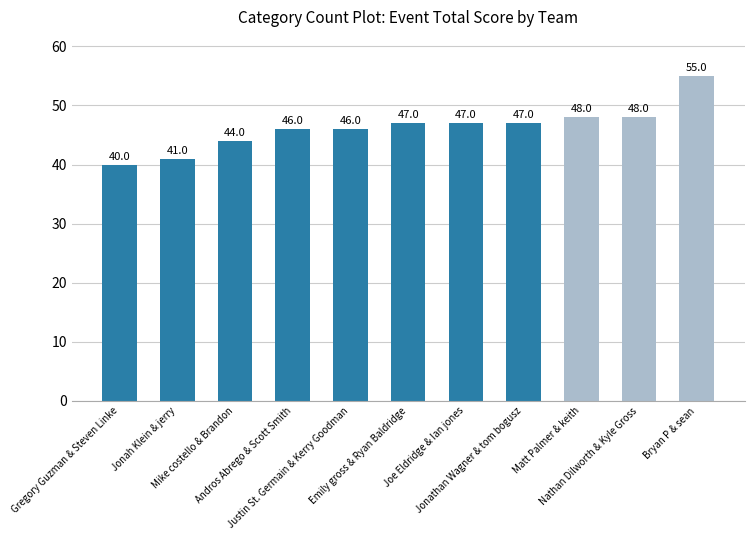

Is it true that the value at Jonathan Wagner & tom bogusz is 47?

True